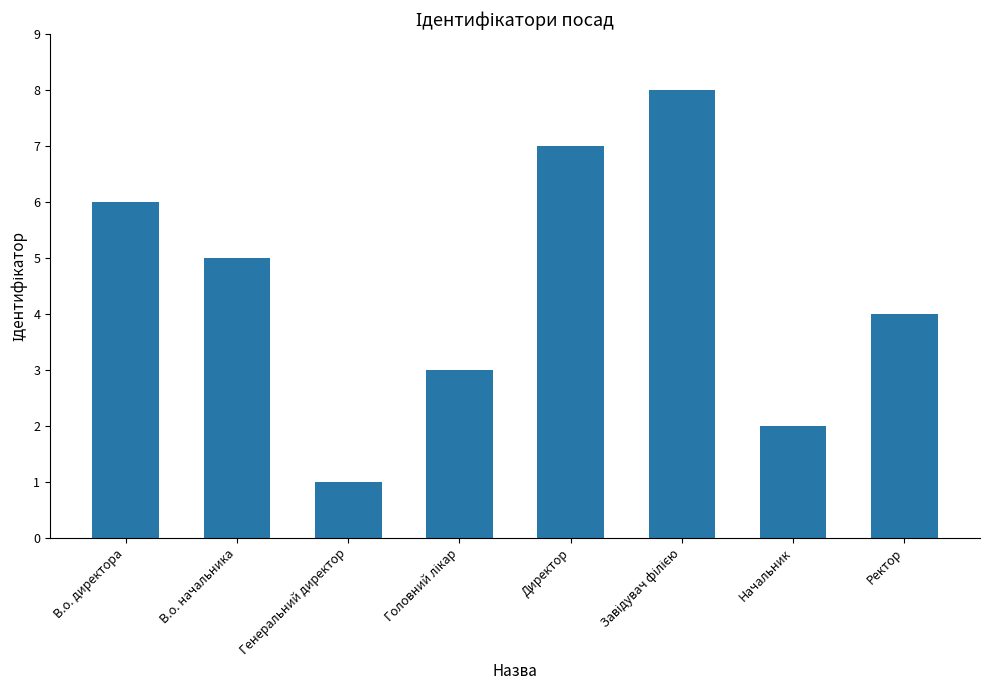

How many values are between 3 and 7?

5